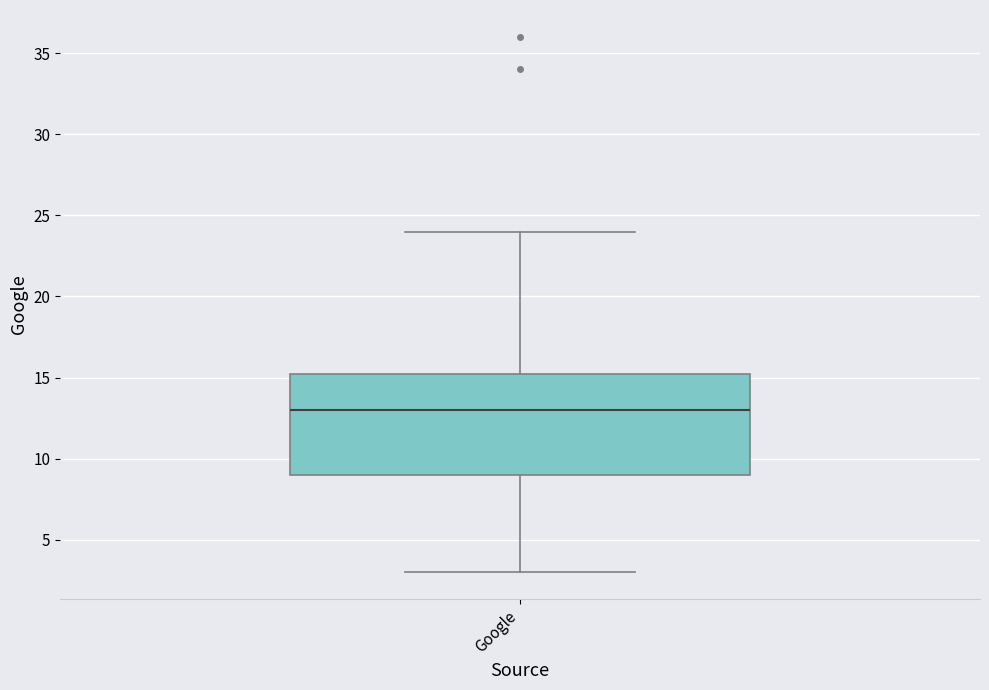

Transcribe this box plot: give where the median line is, the range the box spans, and where the two whiskers end, as read against the y-axis. The values are not printed on the chart, so give them approximately, as read against the axis.

median 13.0, box 9.0 to 15.5, whiskers 3.0 to 24.0